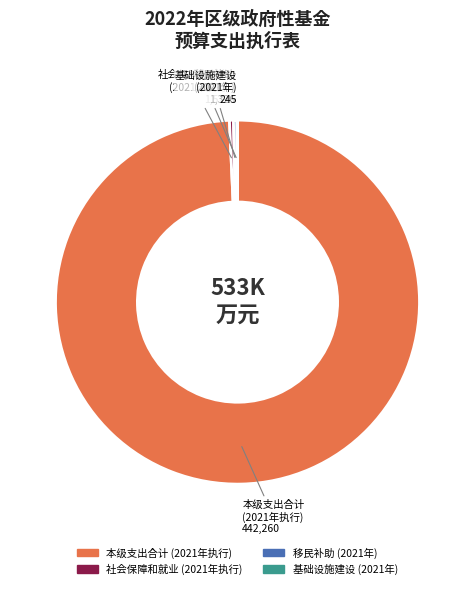

Does 本级支出合计 (2021年执行) account for over 50% of the chart?

Yes